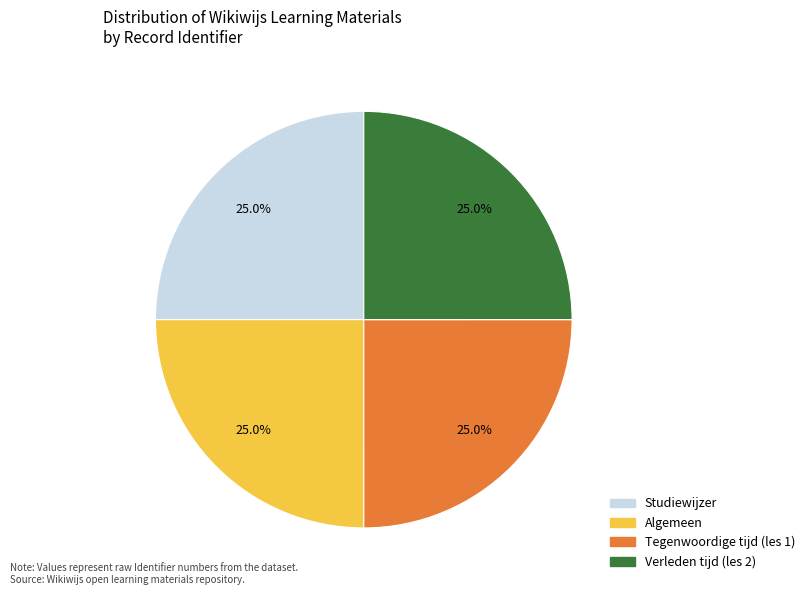

Approximately how many times larger is the value at Algemeen compared to Tegenwoordige tijd (les 1)?

1.0